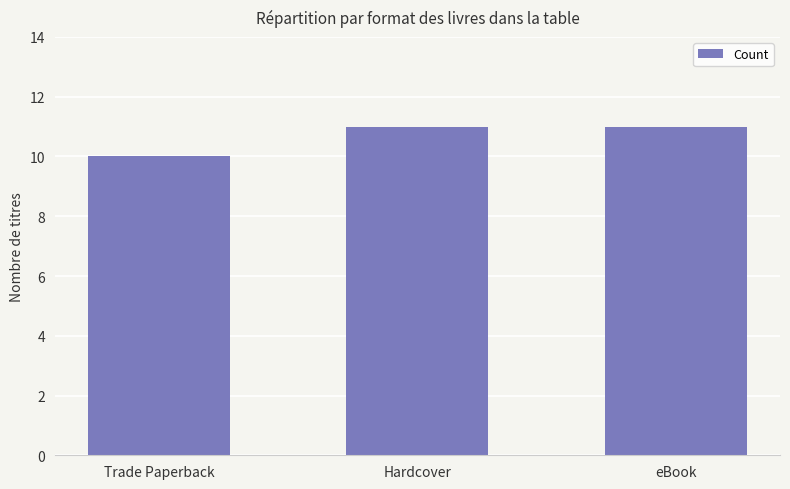

Are the bars horizontal?

No